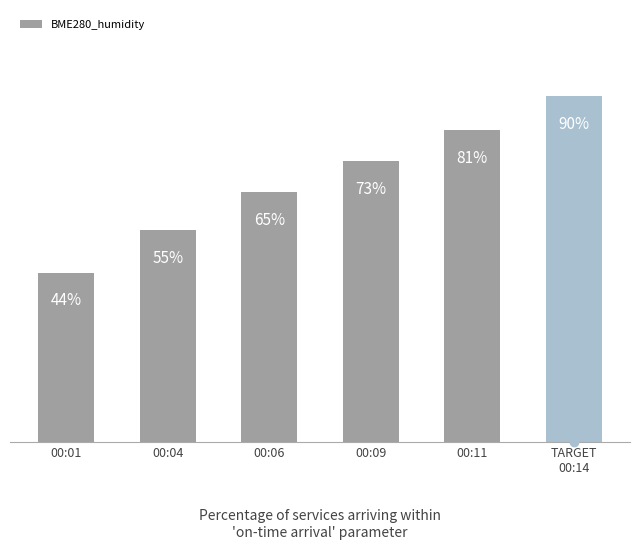

Where is the data nearest to the value 67?

00:06